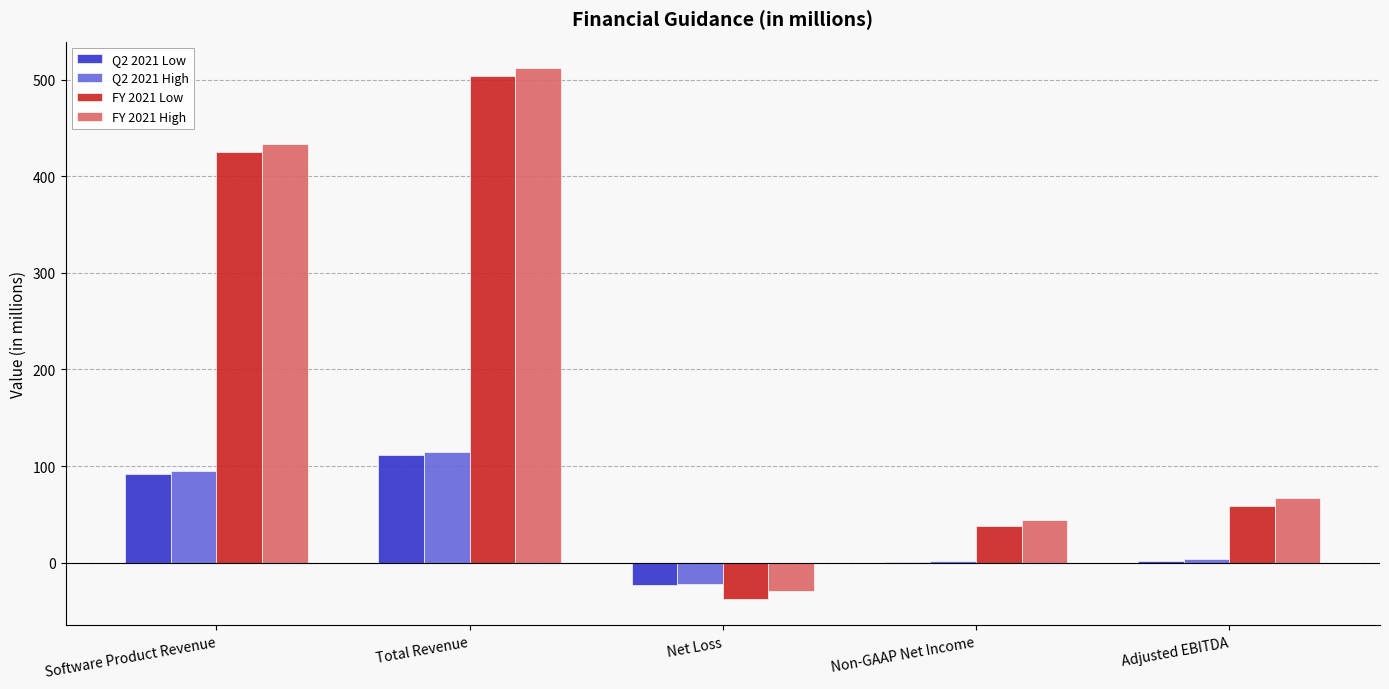

What is the sum of all Q2 2021 High values?

192.8